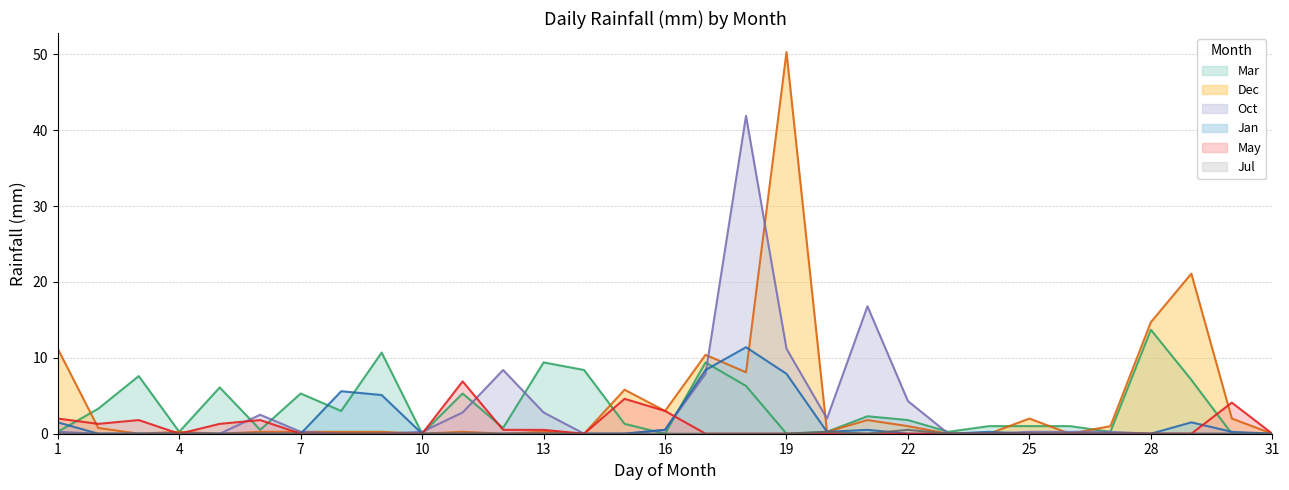

At which category is the sum across all series the highest?

19